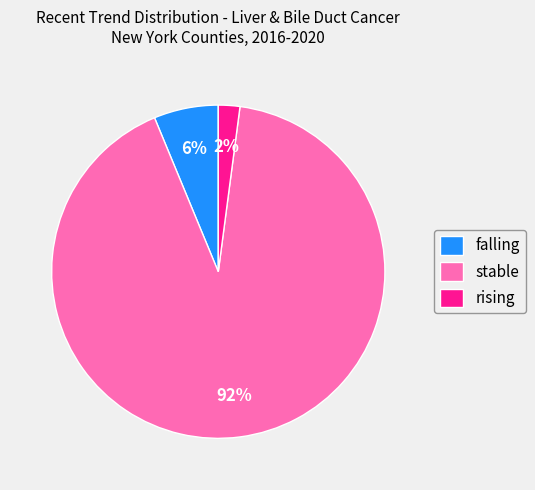

Combined, do rising and stable account for over 50%?

Yes